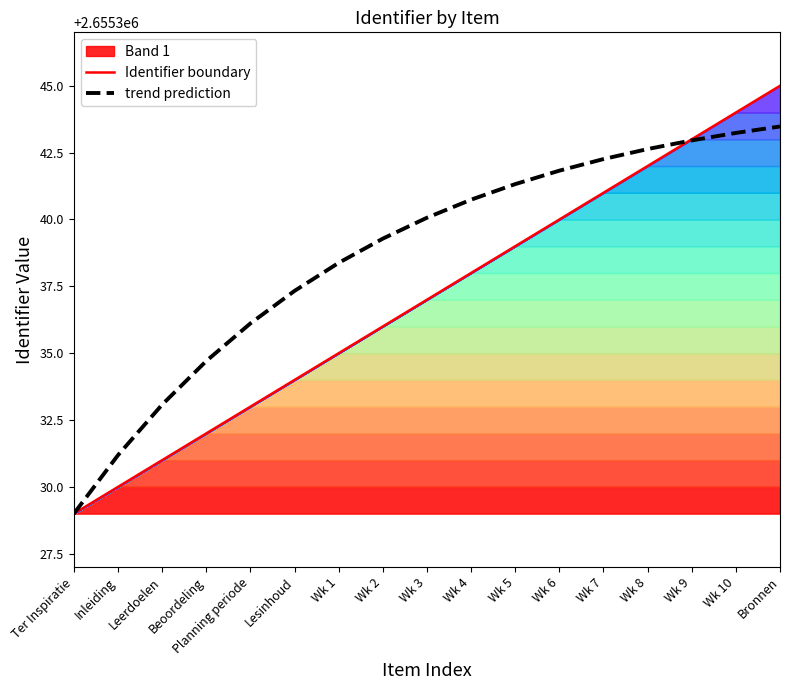

At which label does trend prediction first exceed 2655340?

Wk 3